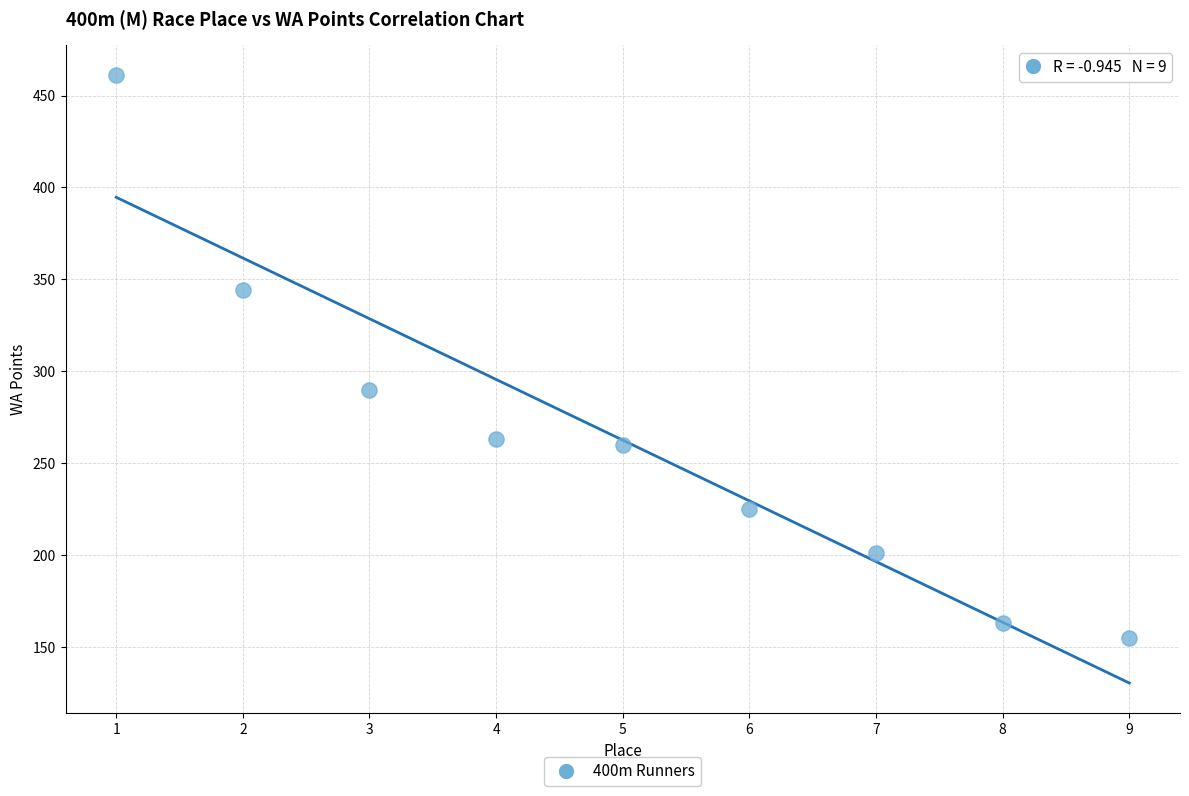

What is the range of X values (max minus min)?

8